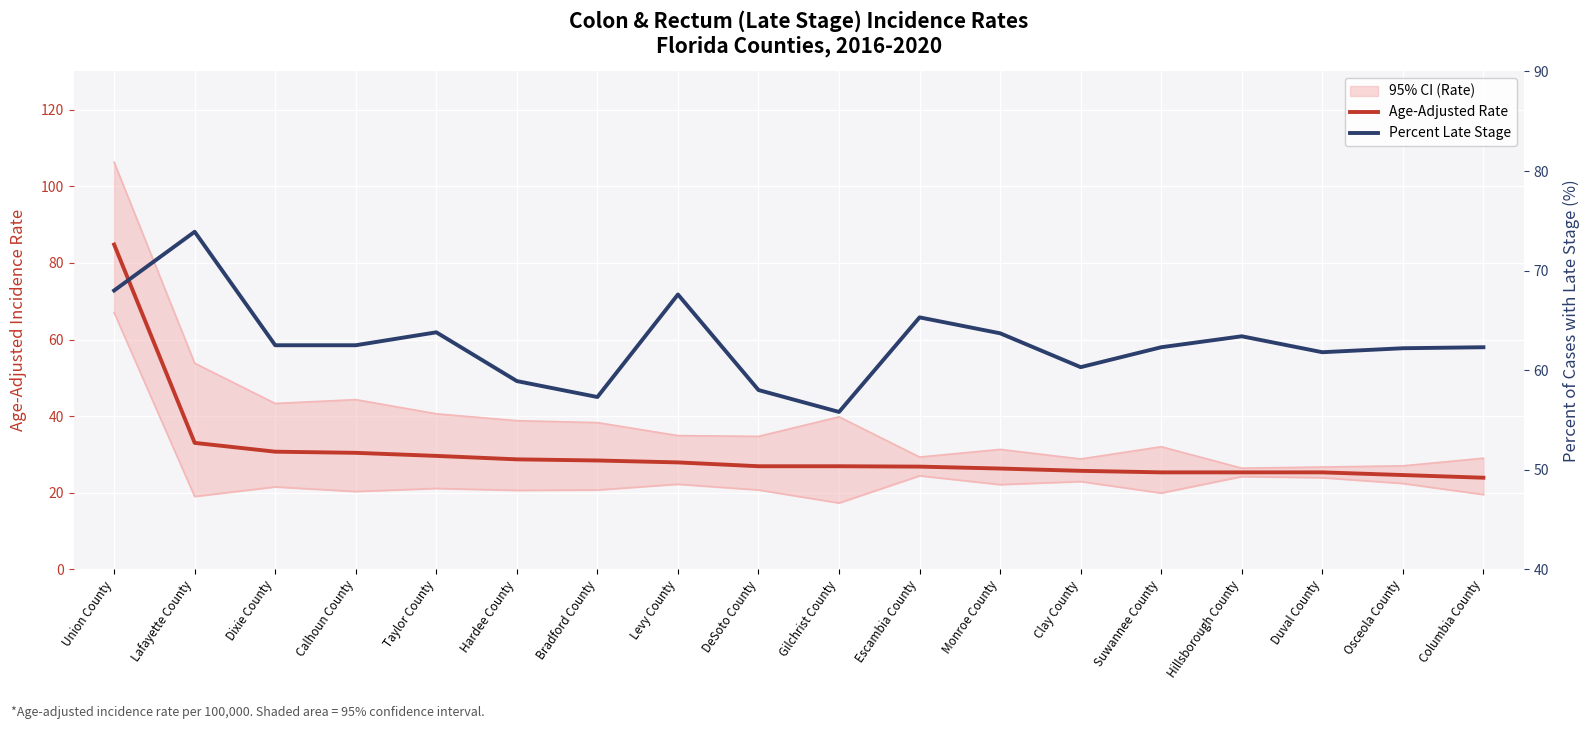

Which series has the largest range (max minus min)?

Age-Adjusted Rate